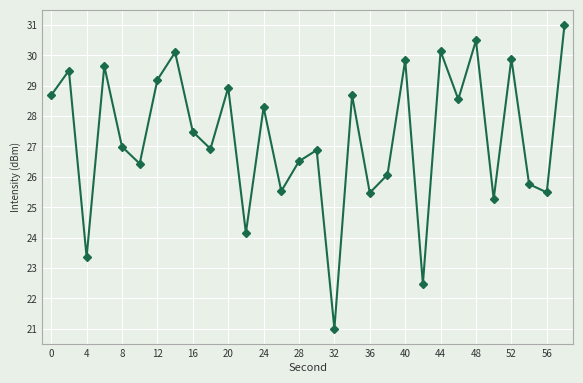

What is the smallest value displayed?

21.0